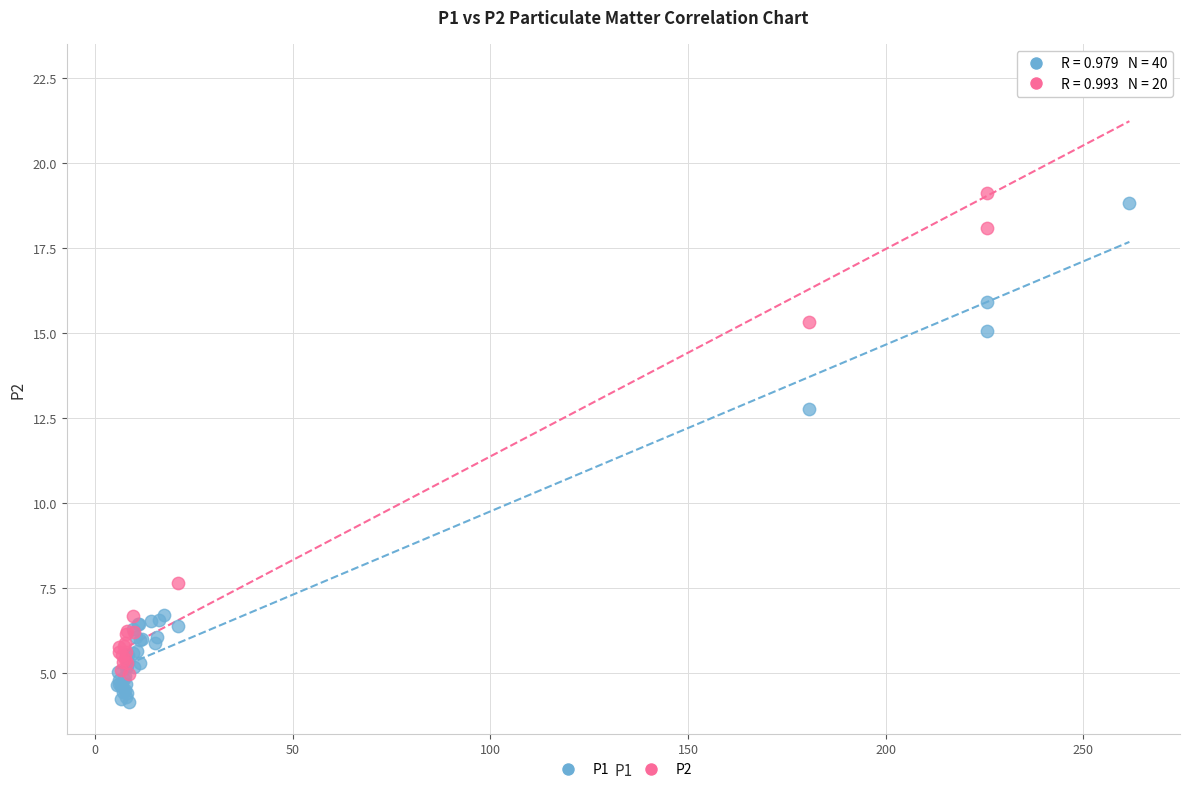

Which series reaches the maximum Y coordinate?

P2